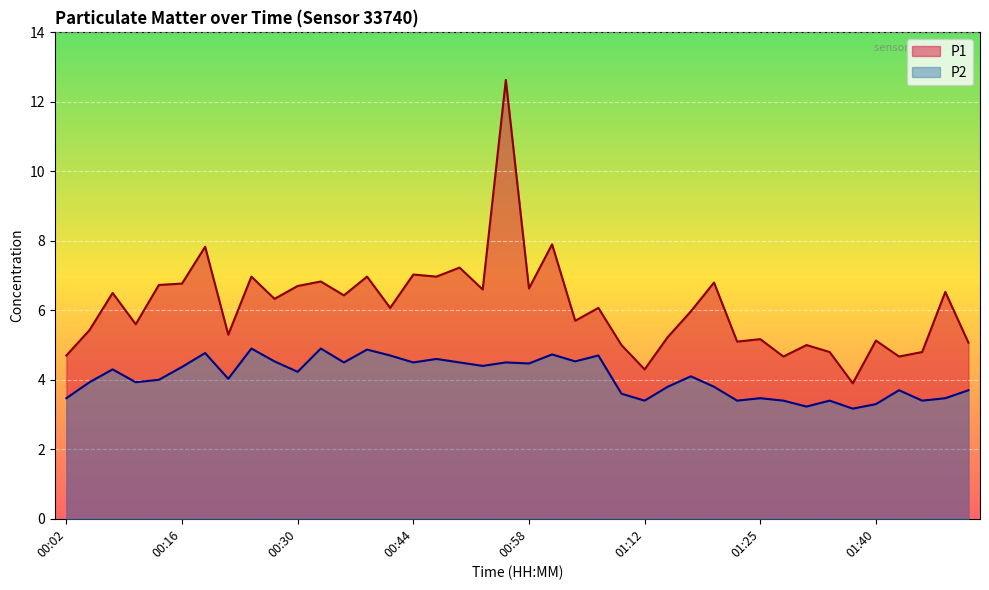

What is the difference between the maximum and minimum values in the P1 series?

8.7